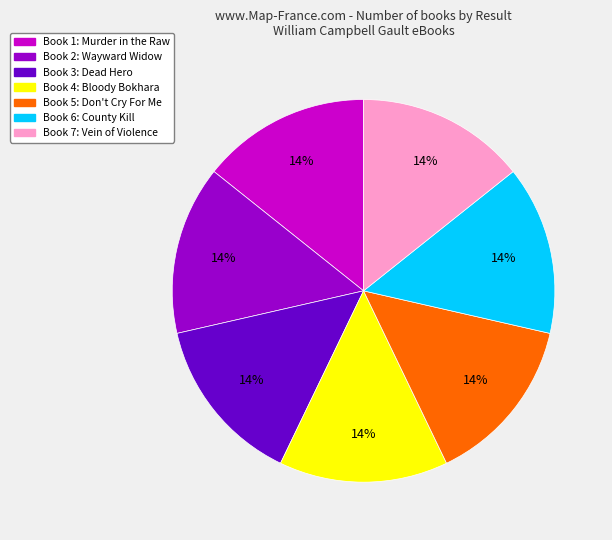

Is there any slice that represents more than half of the pie?

No